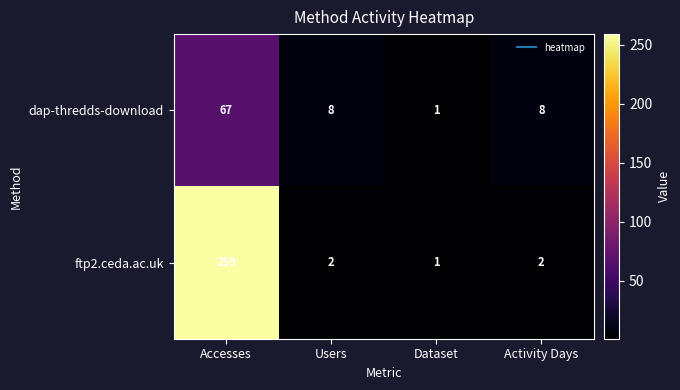

Which label corresponds to the smallest value in the chart?

Dataset